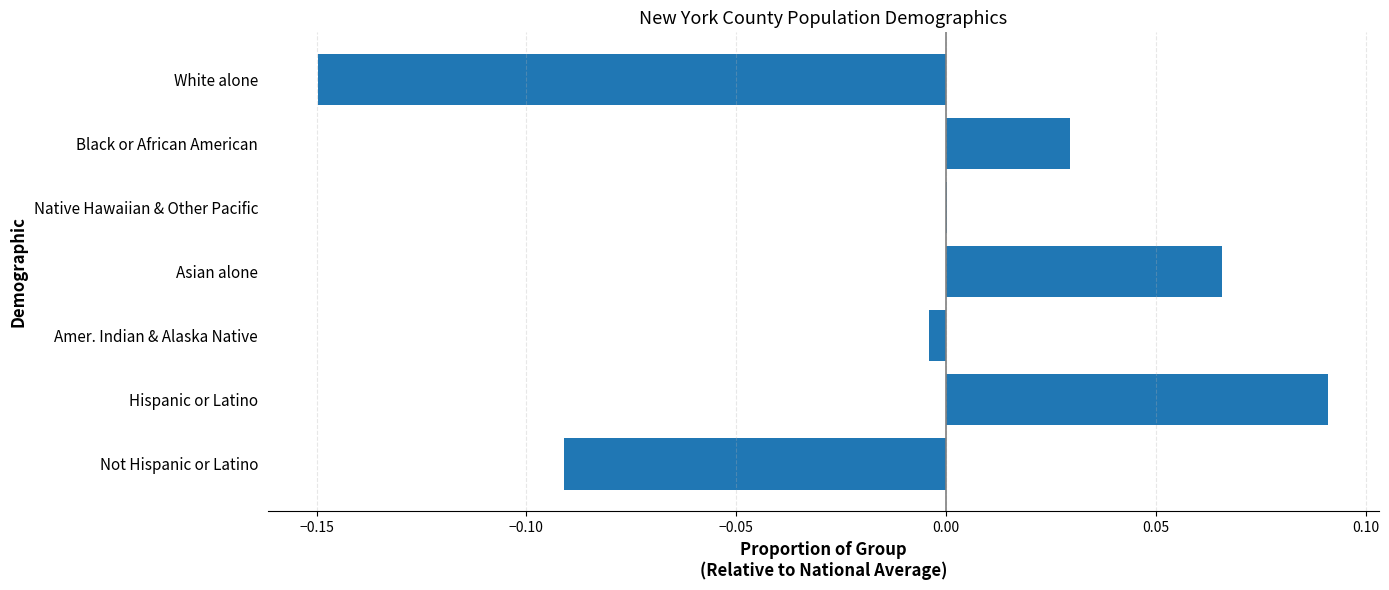

Between Amer. Indian & Alaska Native and Asian alone, which is larger?

Asian alone